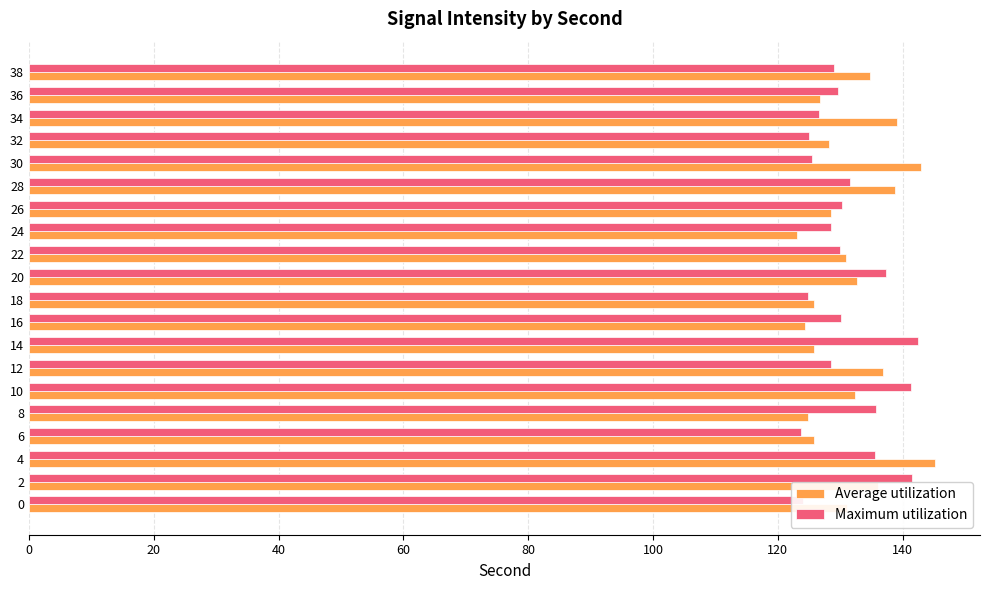

Is it true that Average utilization equals 163.8 at 16?

False